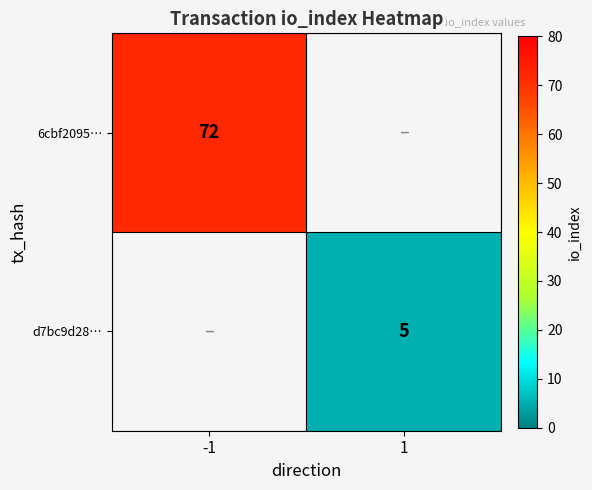

The 6cbf2095… series shows 129 at -1. True or false?

False